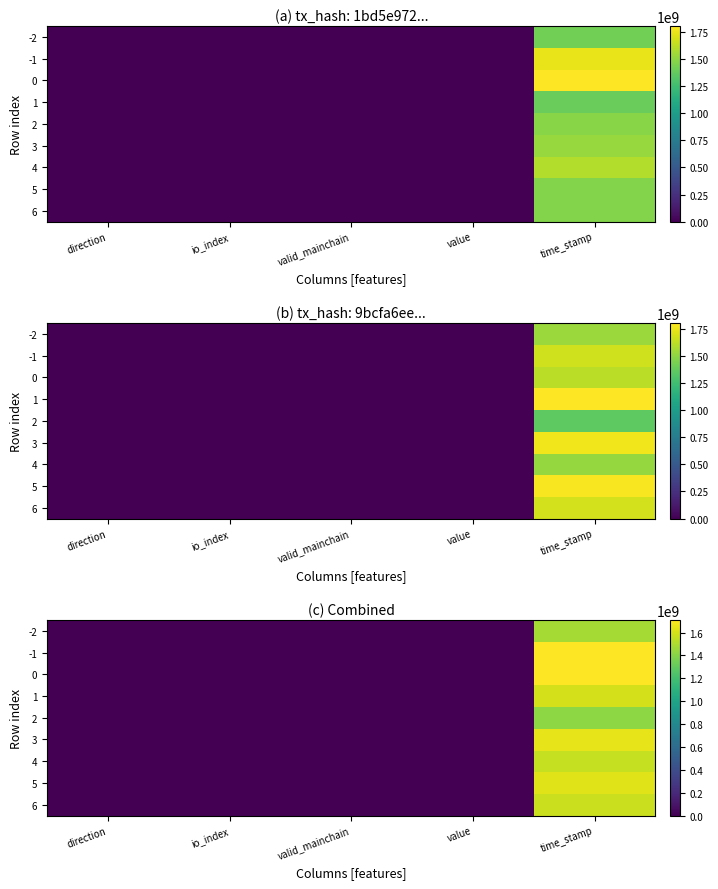

Is it true that row_4 equals 473.9 at io_index?

True